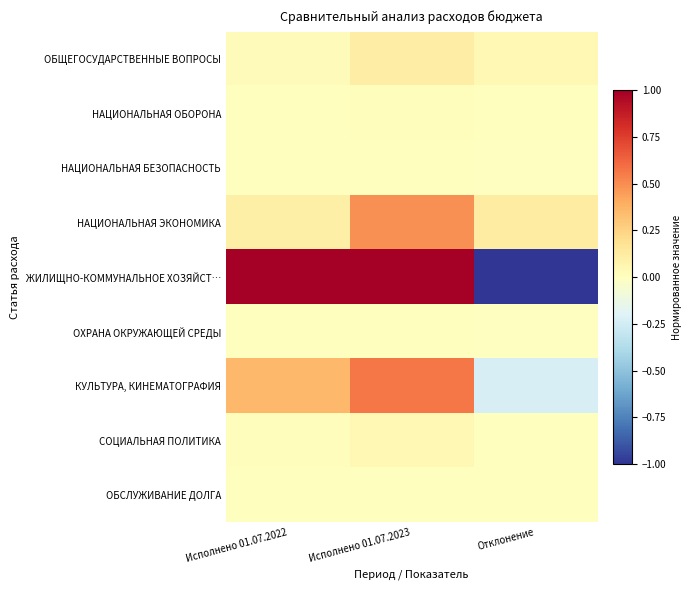

What is the total value across all series at Исполнено 01.07.2023?

2.2